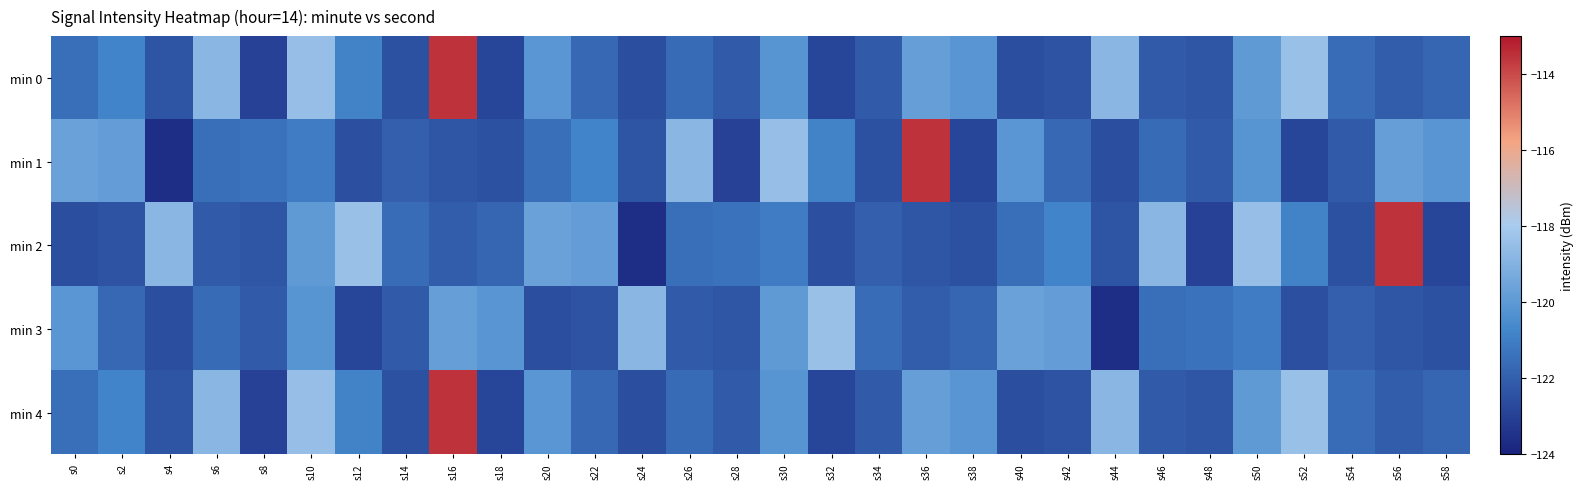

At which category does the chart reach its peak across all series?

s16